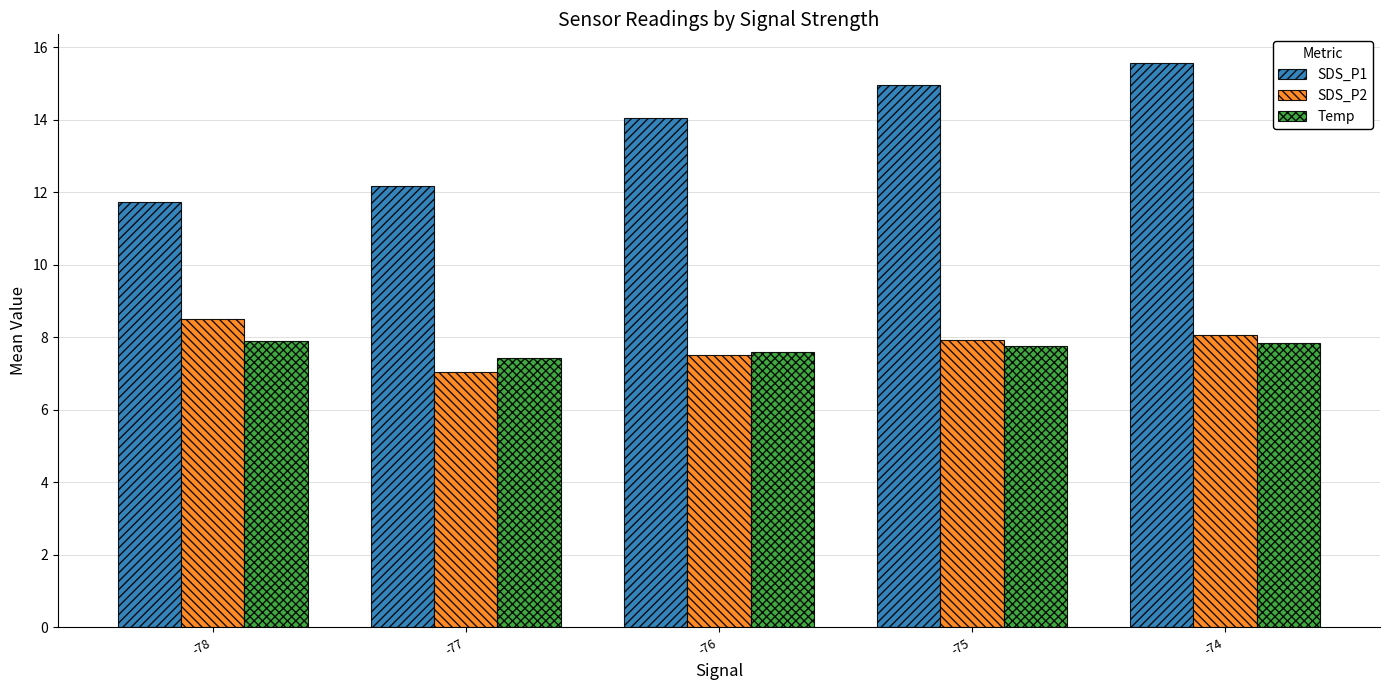

How many values in the SDS_P1 series exceed 14?

3